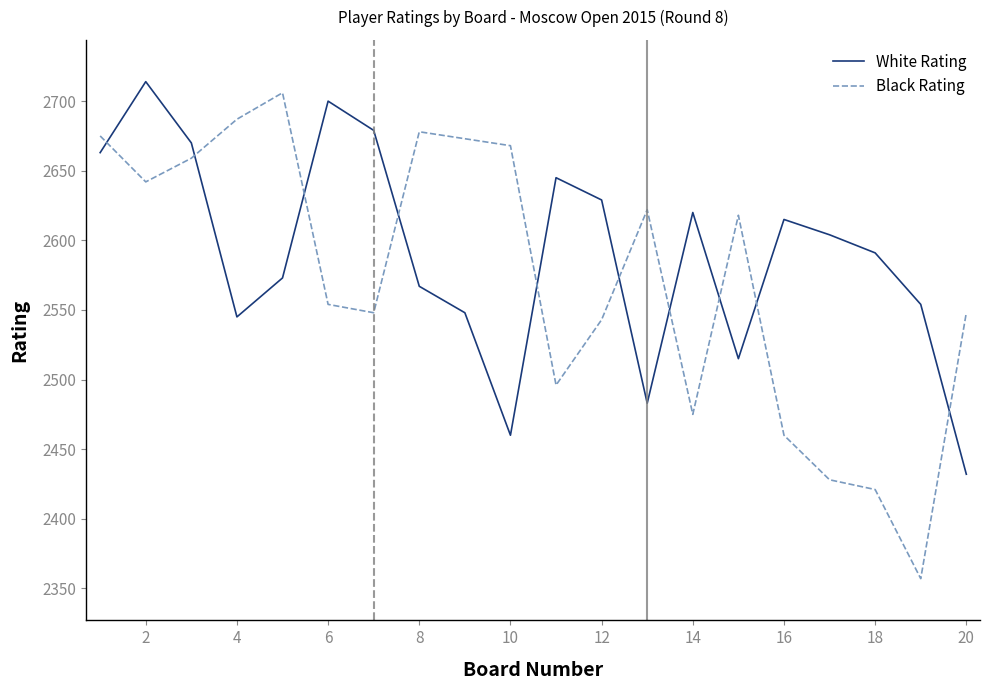

What are all the series names shown in the legend?

White Rating, Black Rating